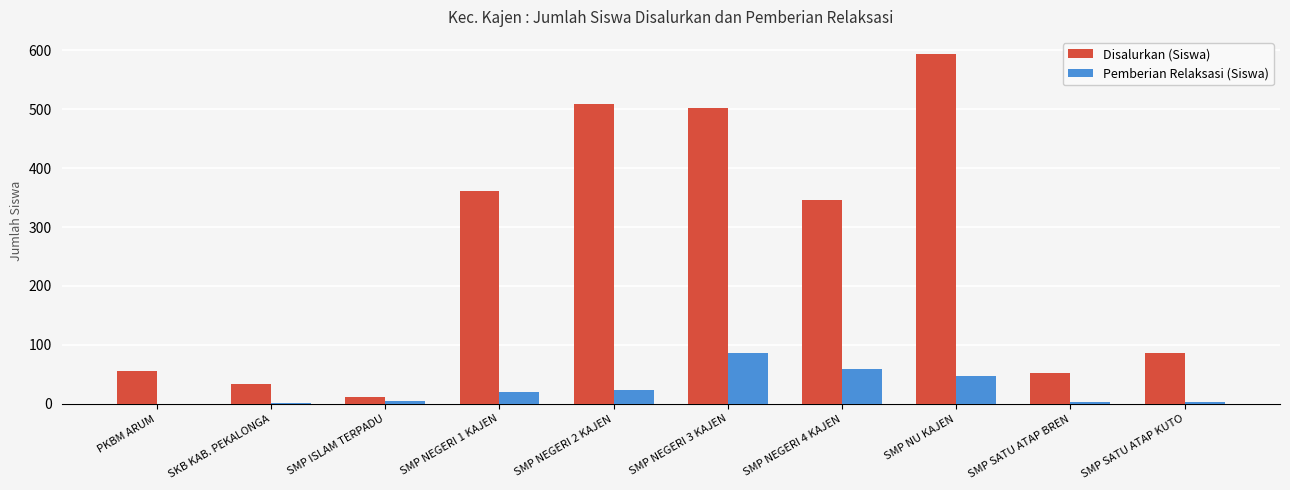

Which series has the largest total across all categories?

Disalurkan (Siswa)